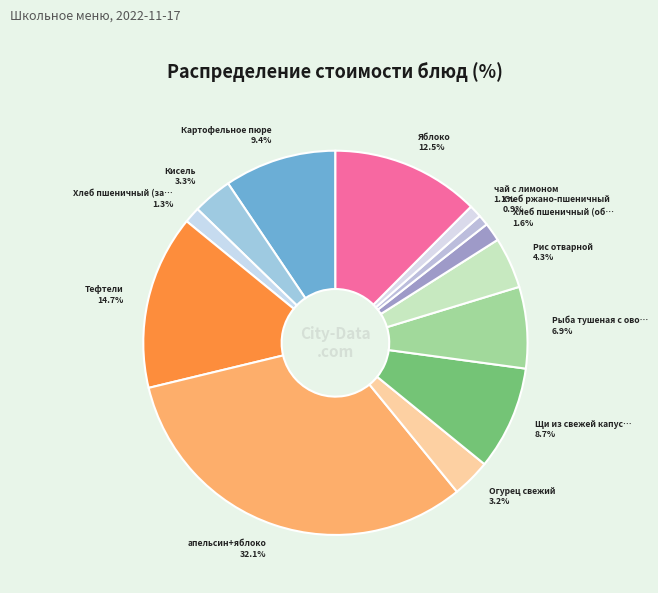

Count the number of slices in the pie.

13